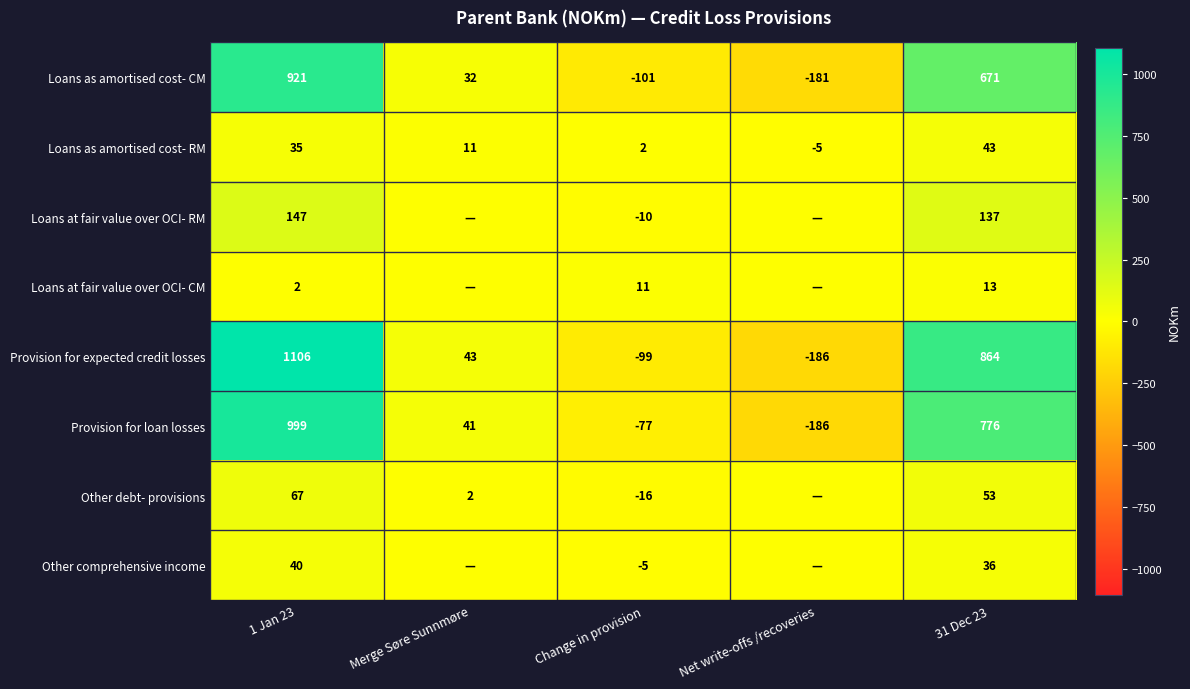

What is the spread (max minus min) of values at Change in provision?

112